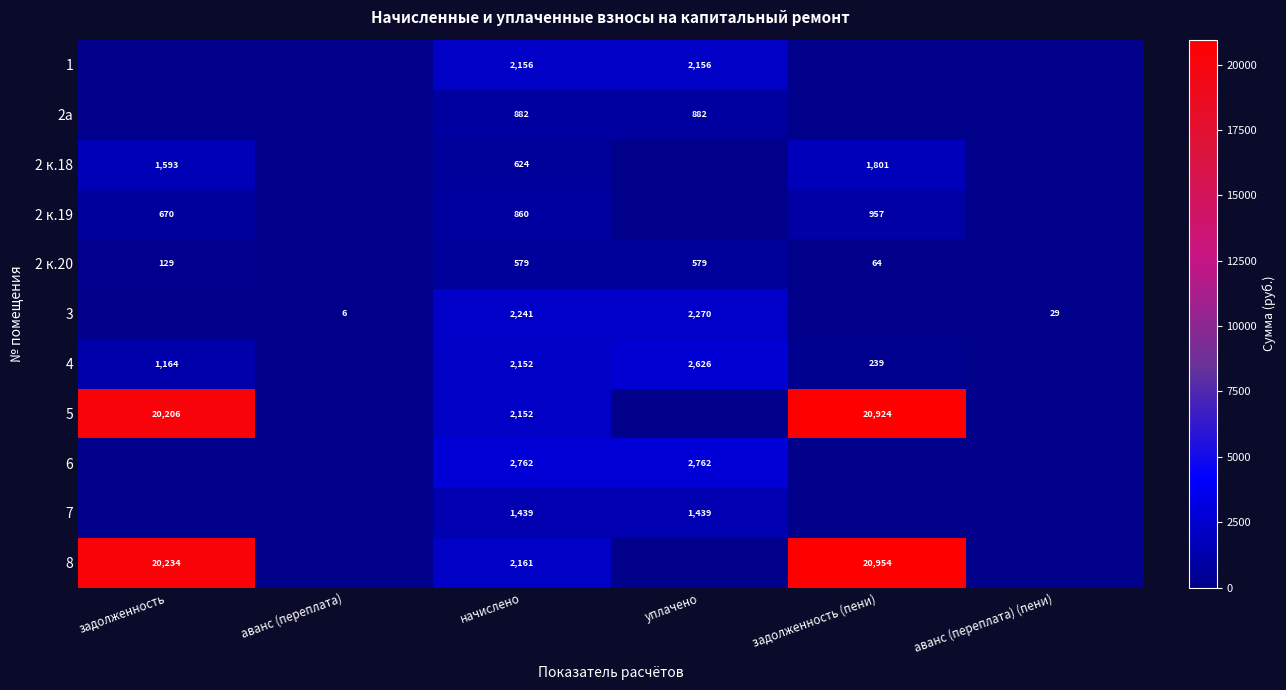

At how many categories does at least one series exceed 12628?

2